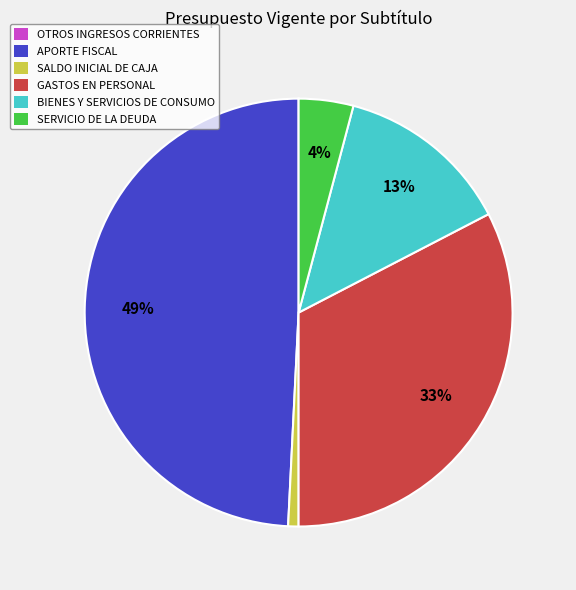

Which category has the biggest portion of the pie?

APORTE FISCAL